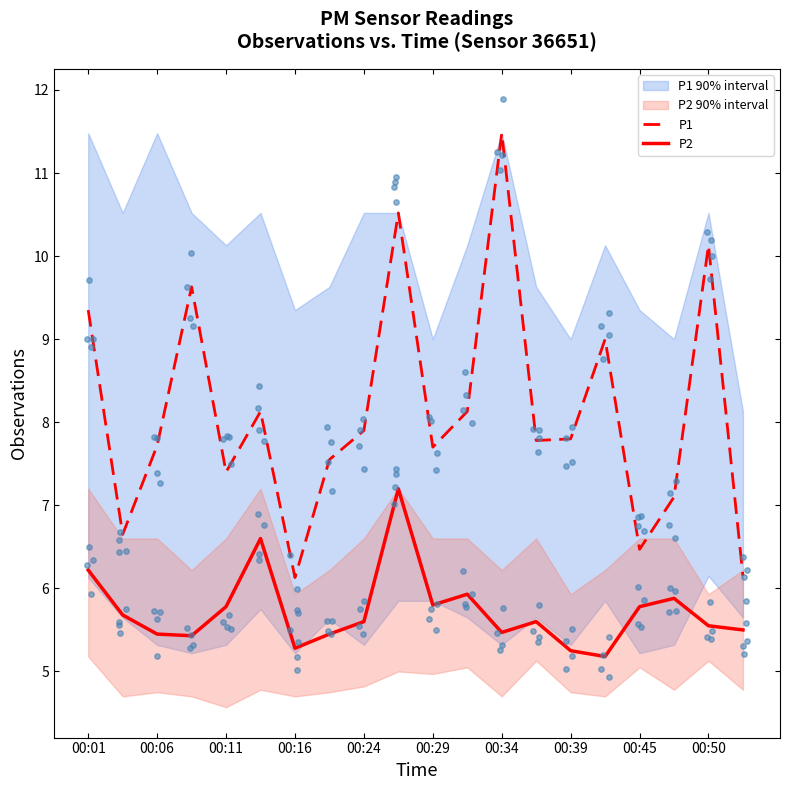

What are all the series names shown in the legend?

P1, P2